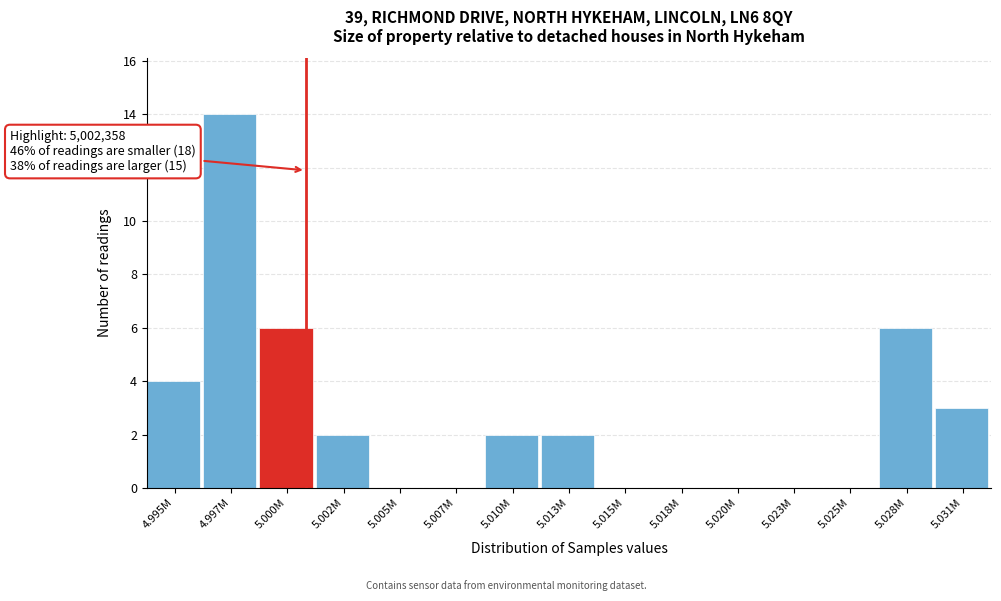

Reading right to left, extract all data points from this chart.

5.031M=3	5.028M=6	5.025M=0	5.023M=0	5.020M=0	5.018M=0	5.015M=0	5.013M=2	5.010M=2	5.007M=0	5.005M=0	5.002M=2	5.000M=6	4.997M=14	4.995M=4